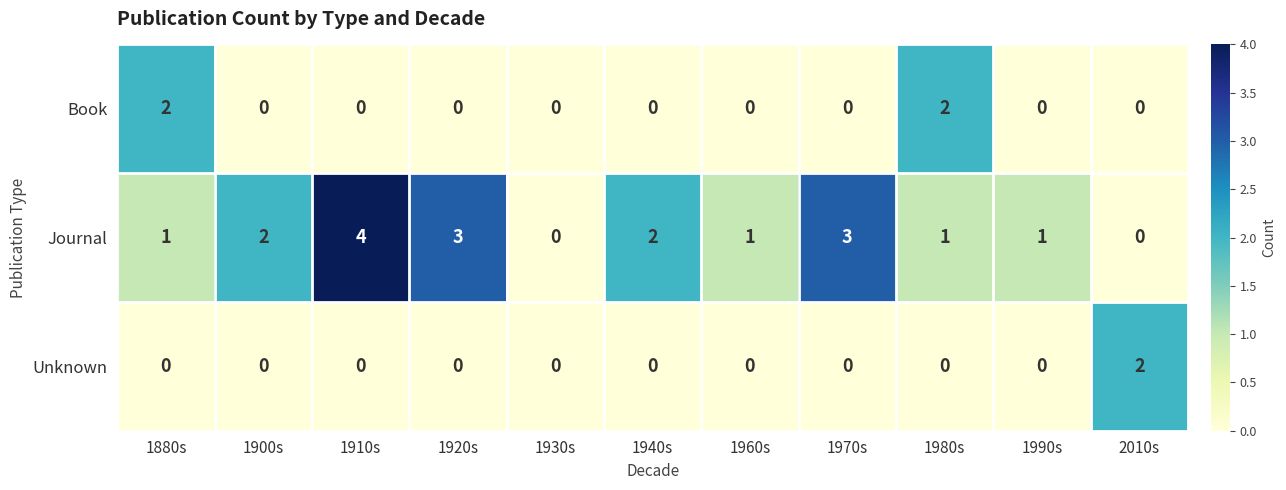

What is the maximum value shown in the chart?

4